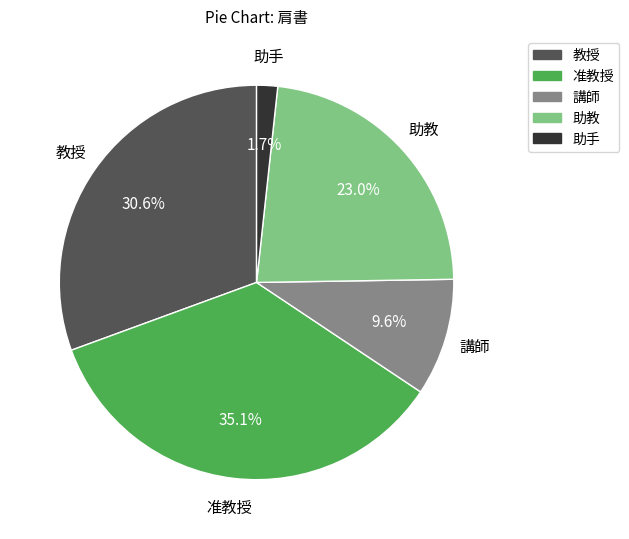

To the nearest percent, what is the difference between the largest and smallest slice percentages?

33%